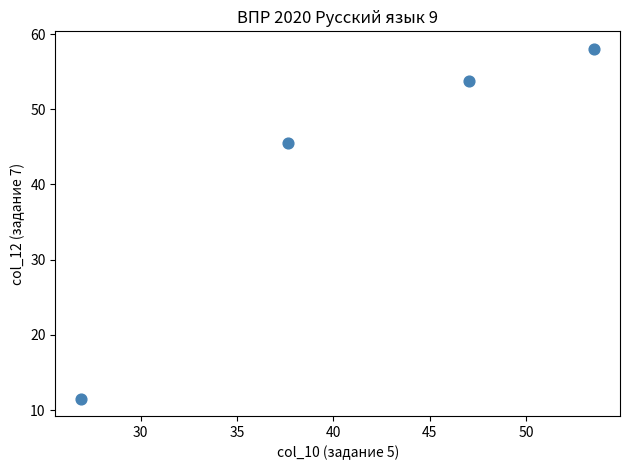

What is the range of X values (max minus min)?

26.6